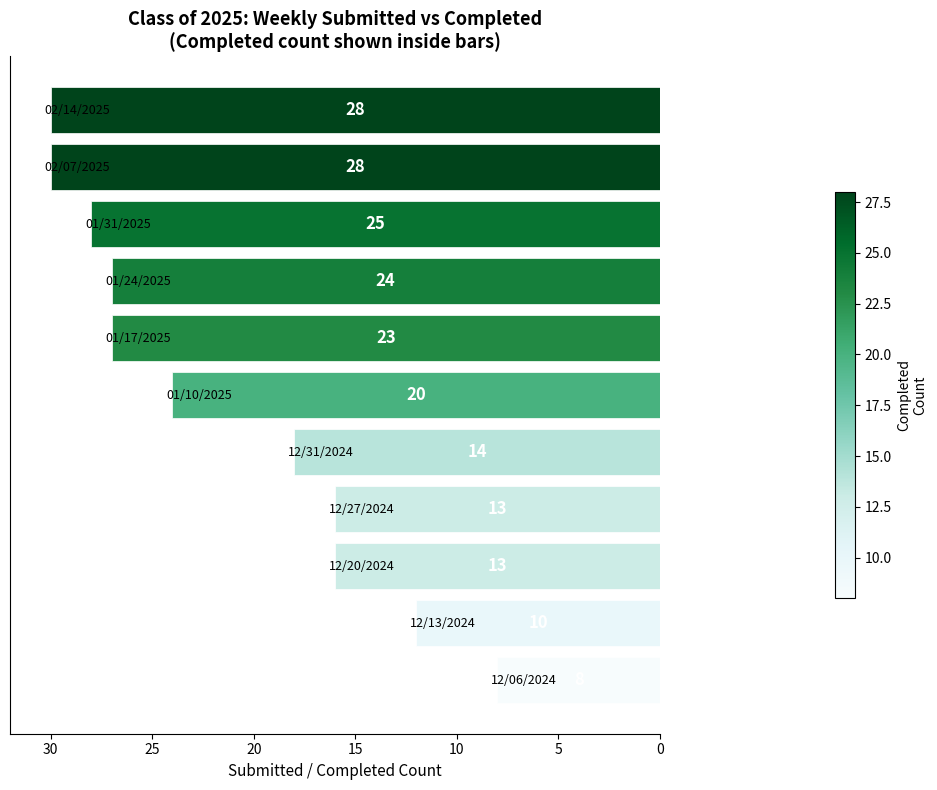

What is the minimum value shown in the chart?

8